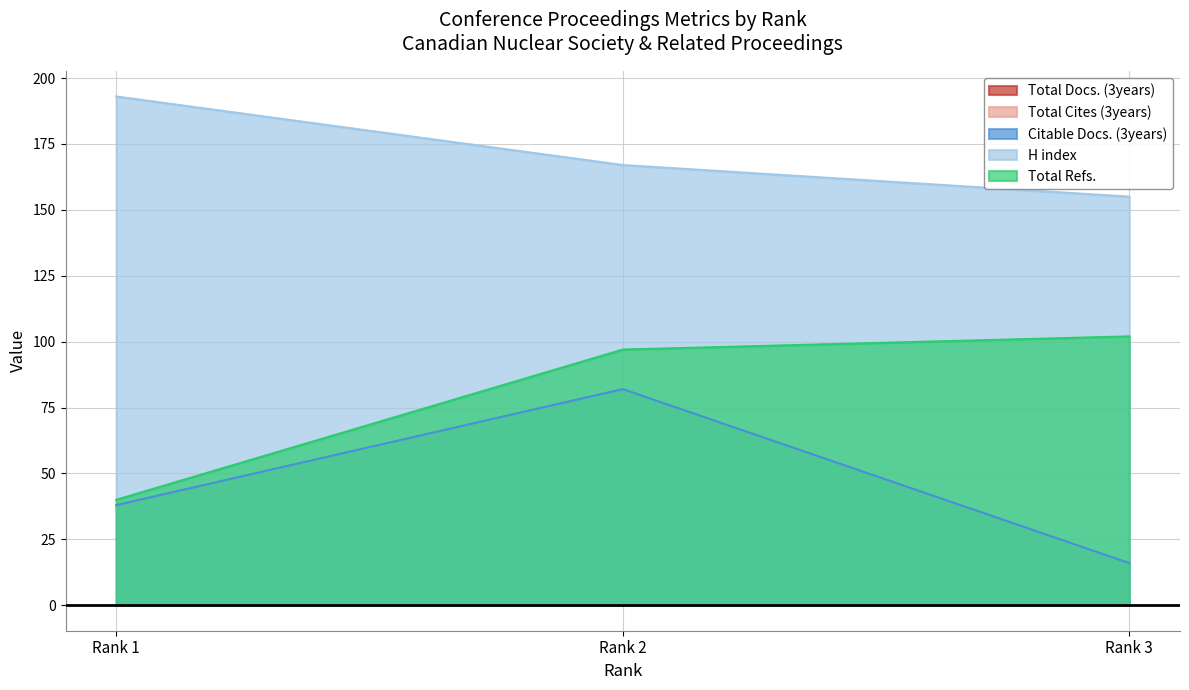

At Rank 2, list the series in order from smallest to largest.

Citable Docs. (3years), Total Refs., H index